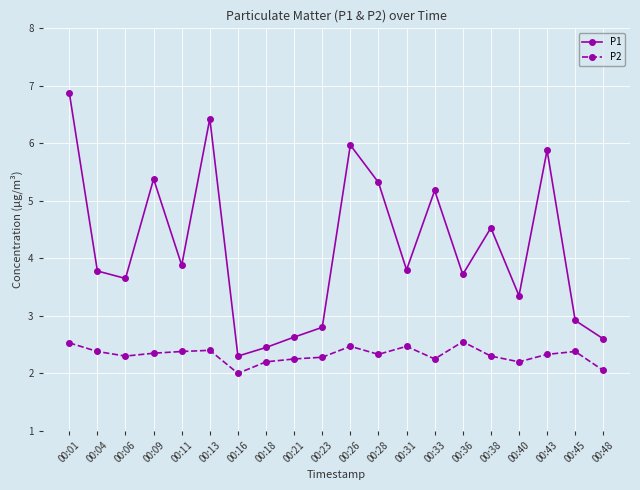

How many data points does each series have?

20